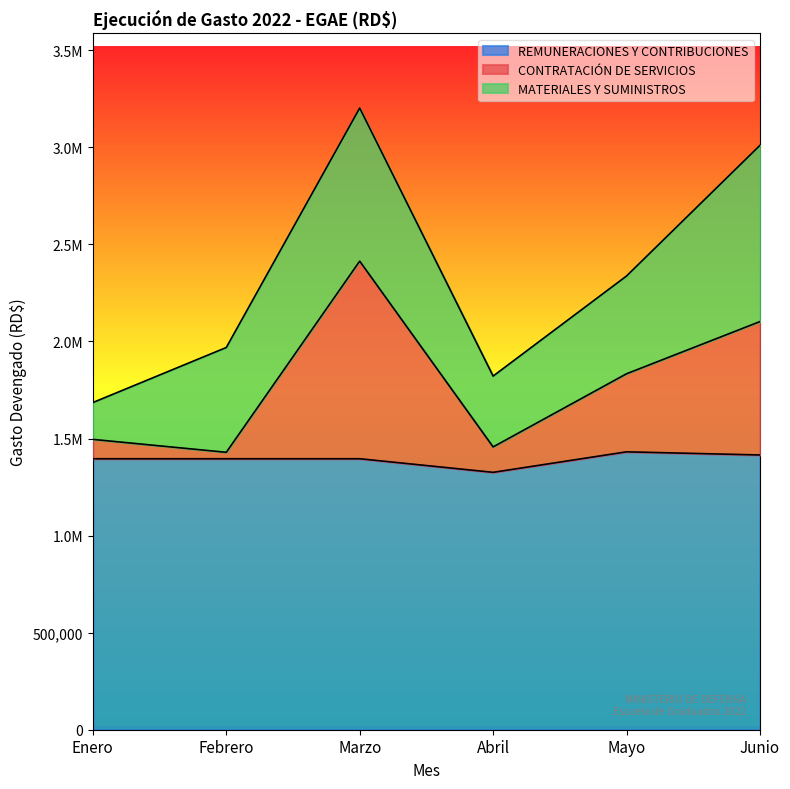

What is the label of the 2nd point from the right?

Mayo